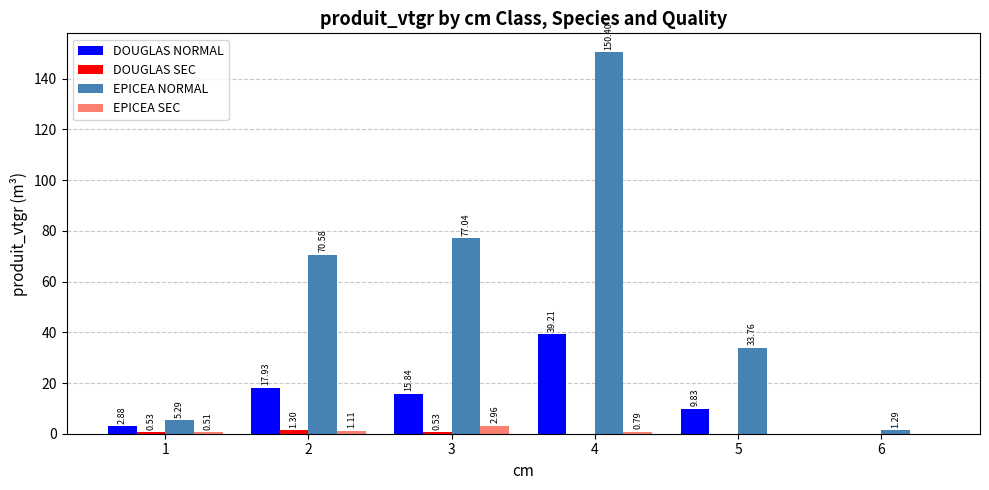

Which series changed the most between 3 and 5?

EPICEA NORMAL